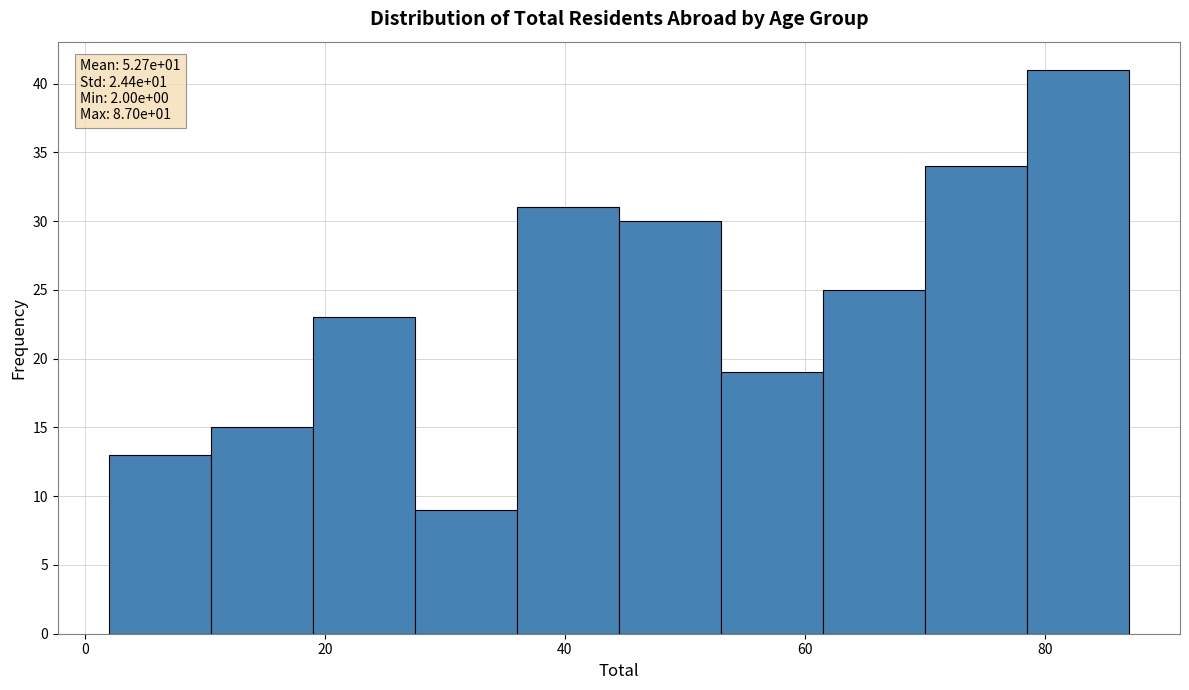

Which range on the x-axis has the tallest bar?

78.5 to 87.0